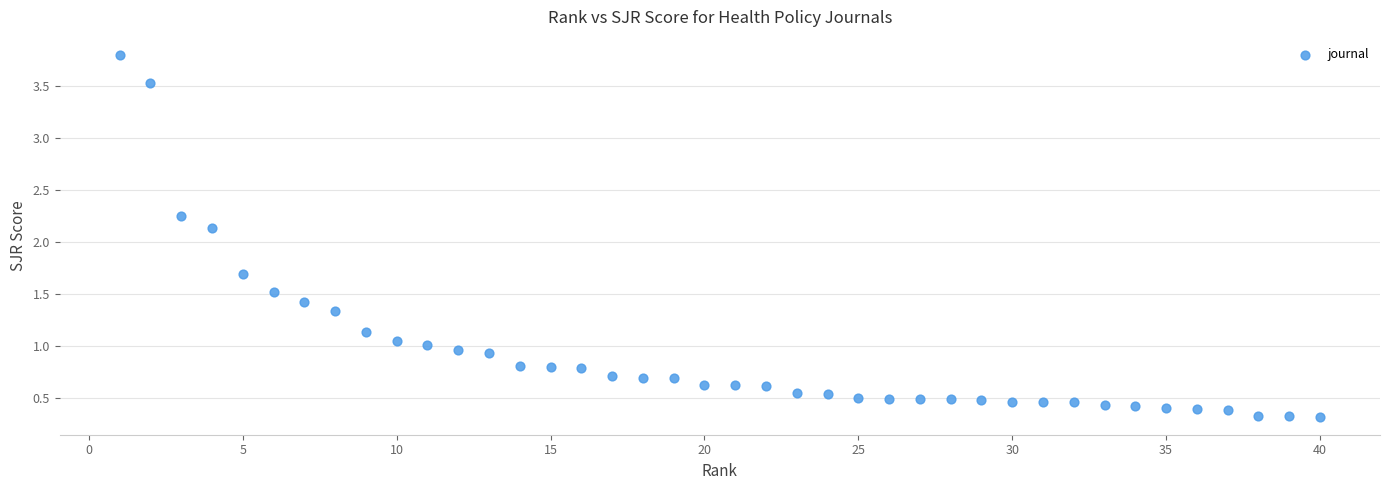

What Y value in the scatter plot is closest to 2?

2.1